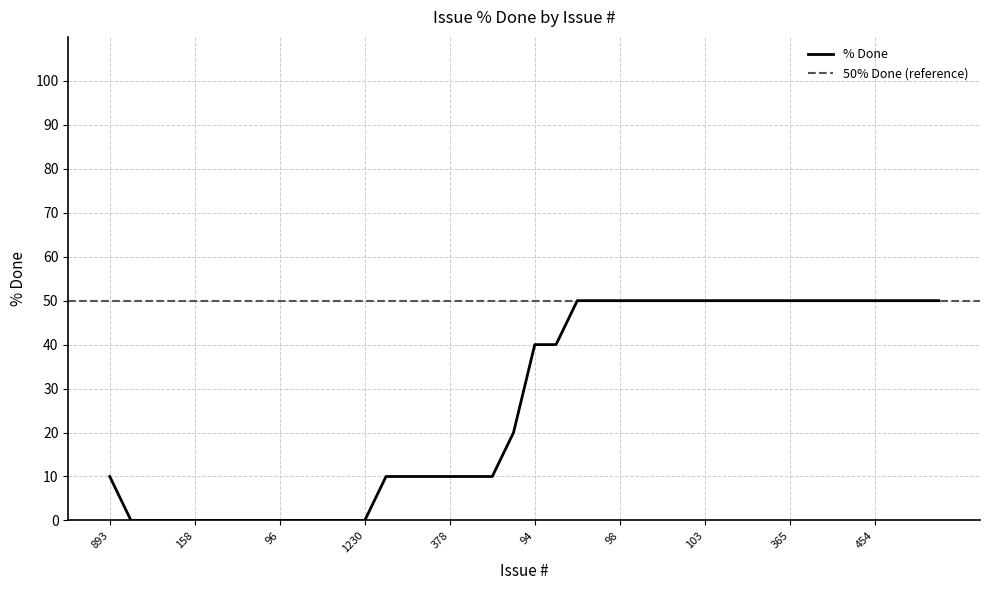

Reading left to right, extract all data points from this chart.

10	0	0	0	0	0	0	0	0	0	0	0	0	10	10	10	10	10	10	20	40	40	50	50	50	50	50	50	50	50	50	50	50	50	50	50	50	50	50	50